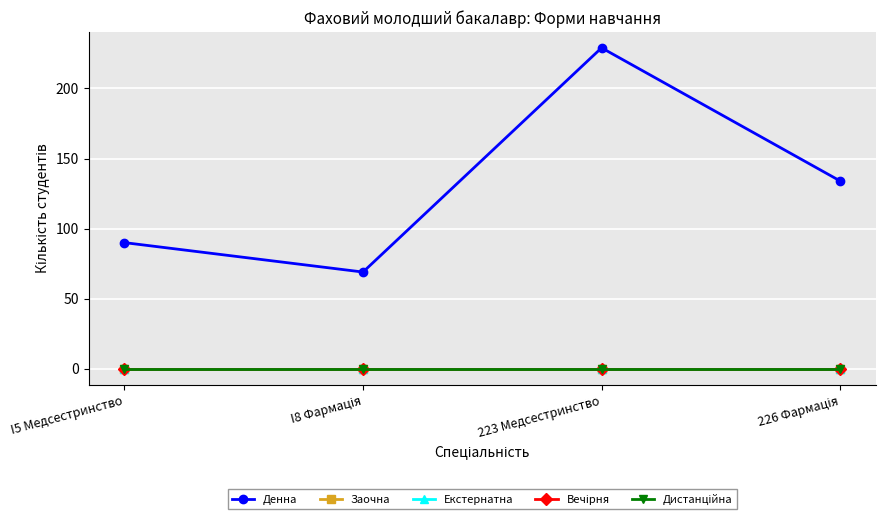

Is this an area chart (filled region under the line)?

No